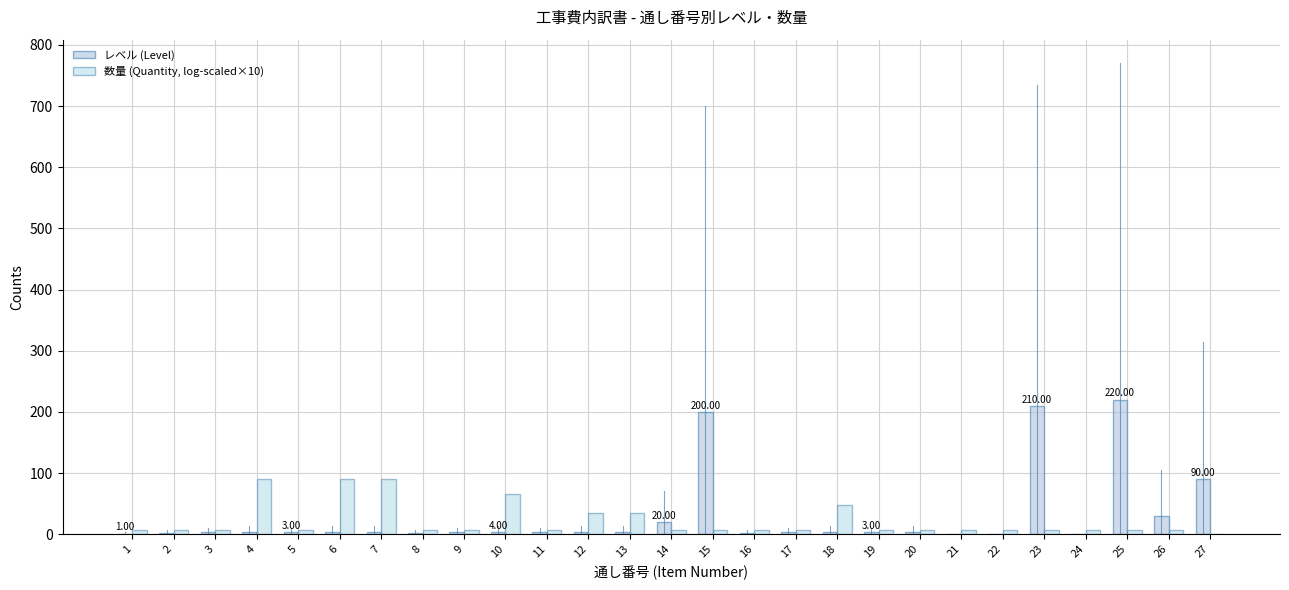

Between 7 and 16, which series saw the biggest shift?

数量 (Quantity, log-scaled×10)